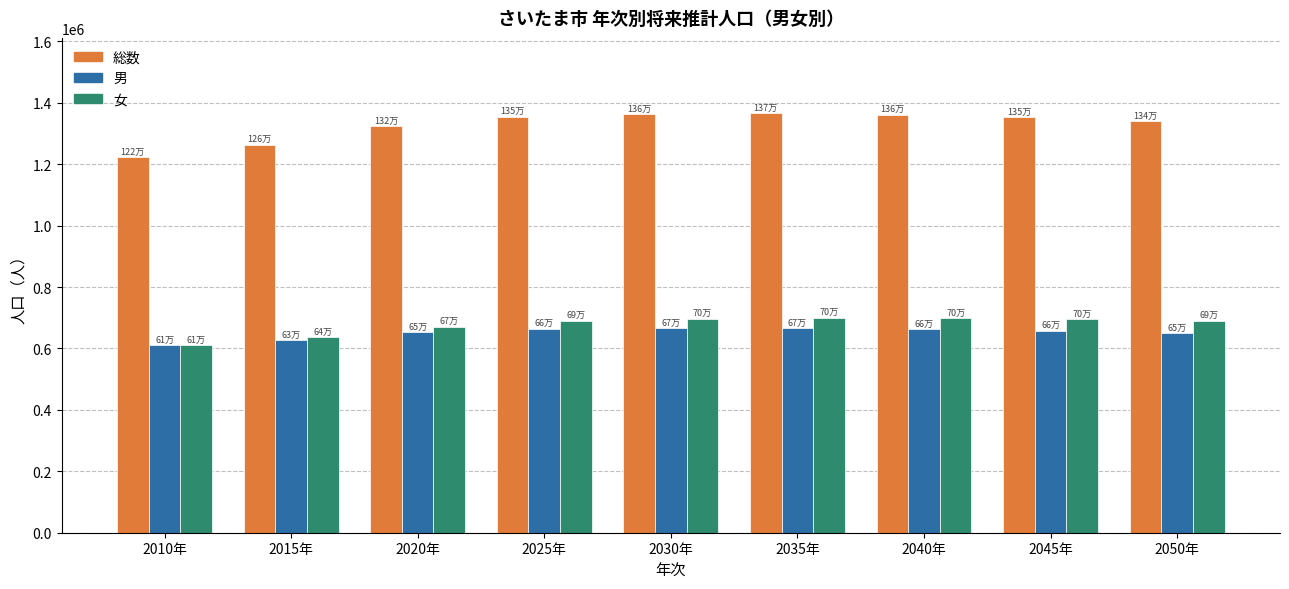

The 男 series shows 652920 at 2020年. True or false?

True